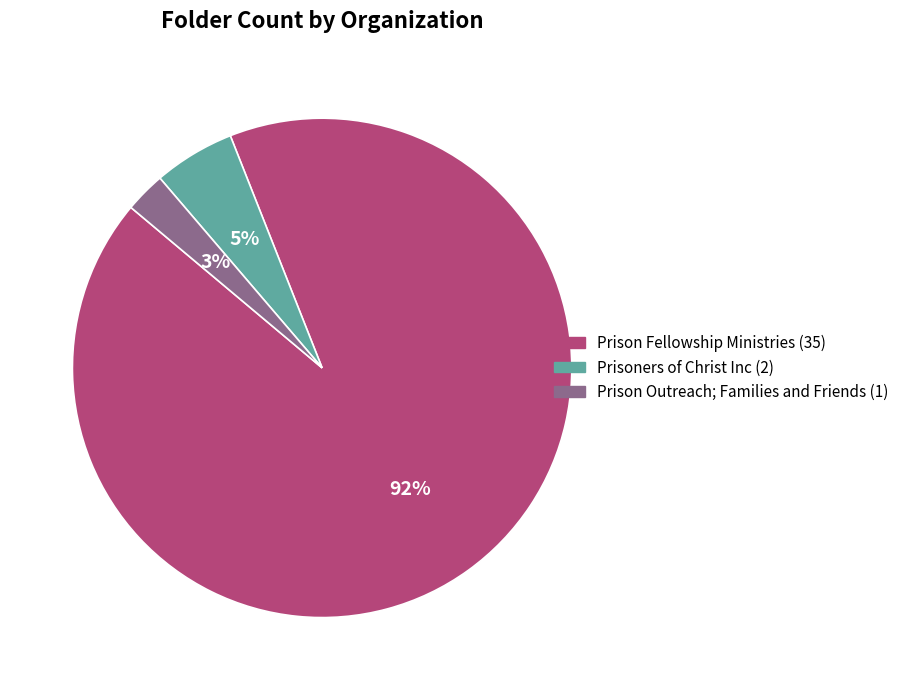

Which slice is the smallest?

Prison Outreach; Families and Friends